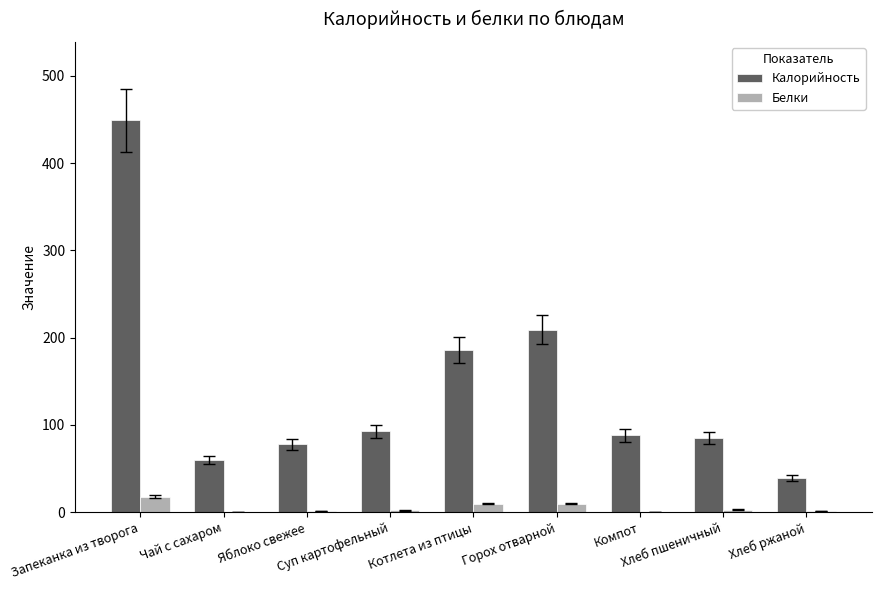

Is the value of Белки at Запеканка из творога greater than the value of Калорийность at Горох отварной?

No